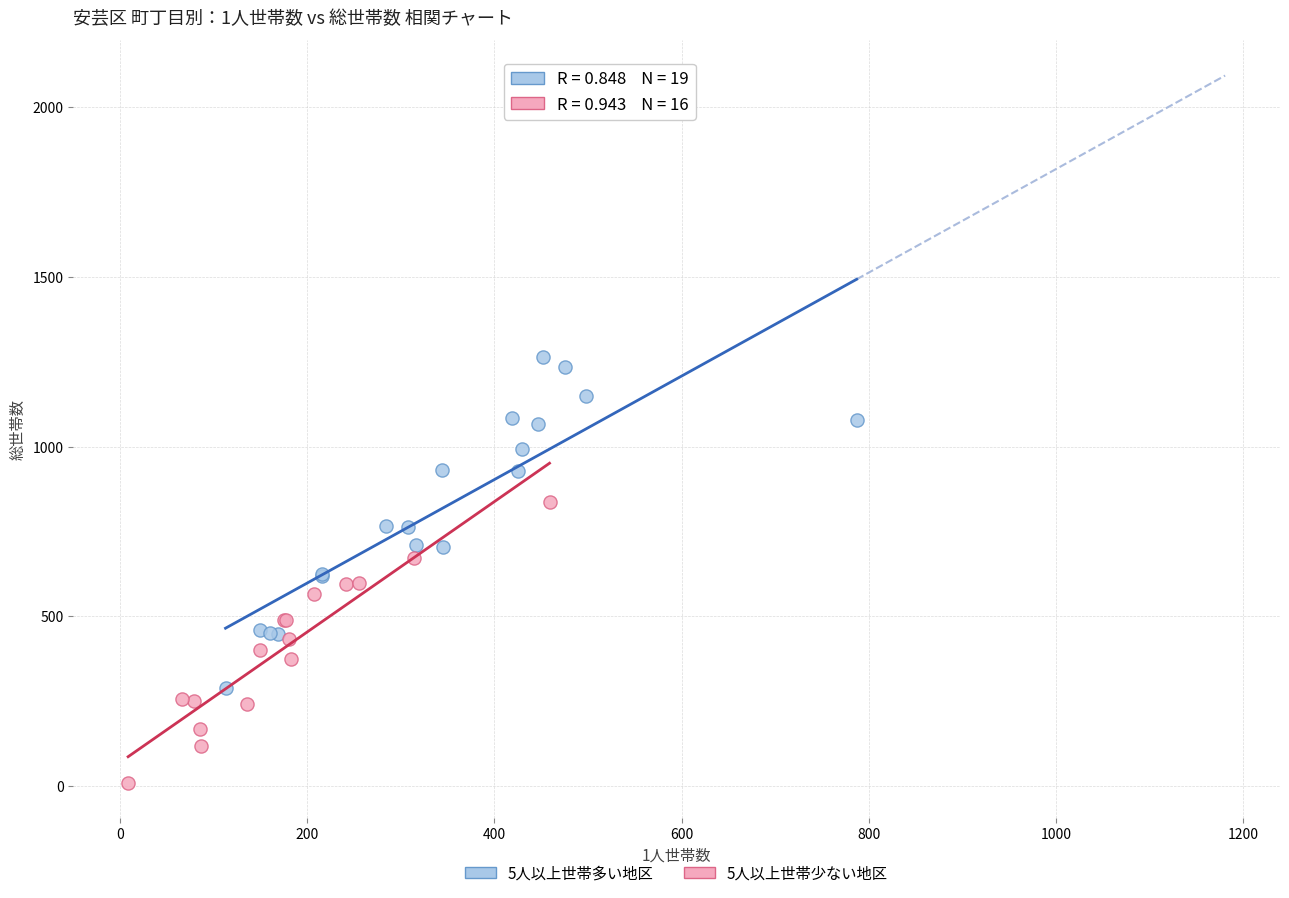

Which series contains the highest Y value?

5人以上世帯多い地区